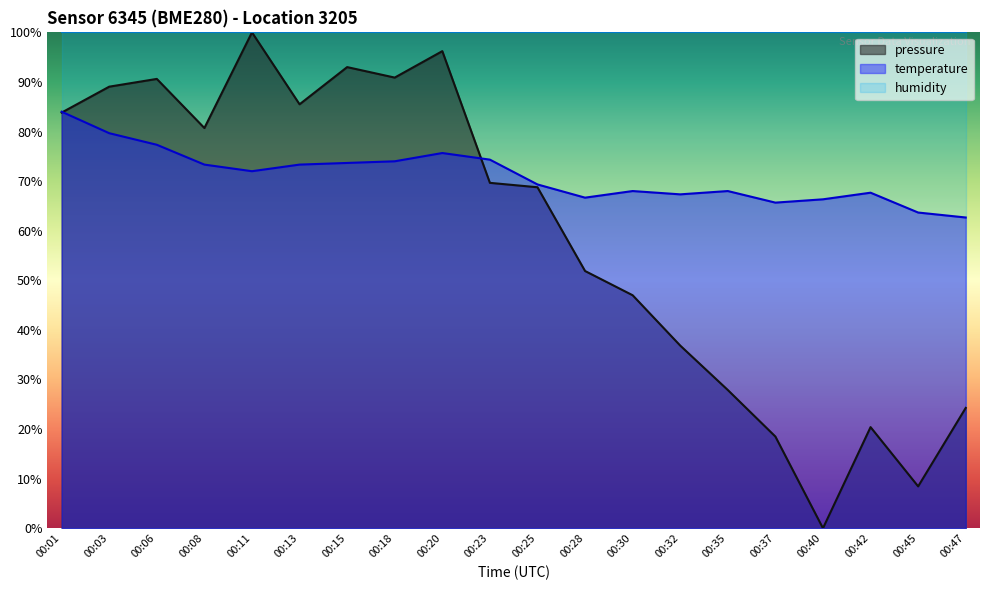

Read the temperature value at 00:18.

74.0